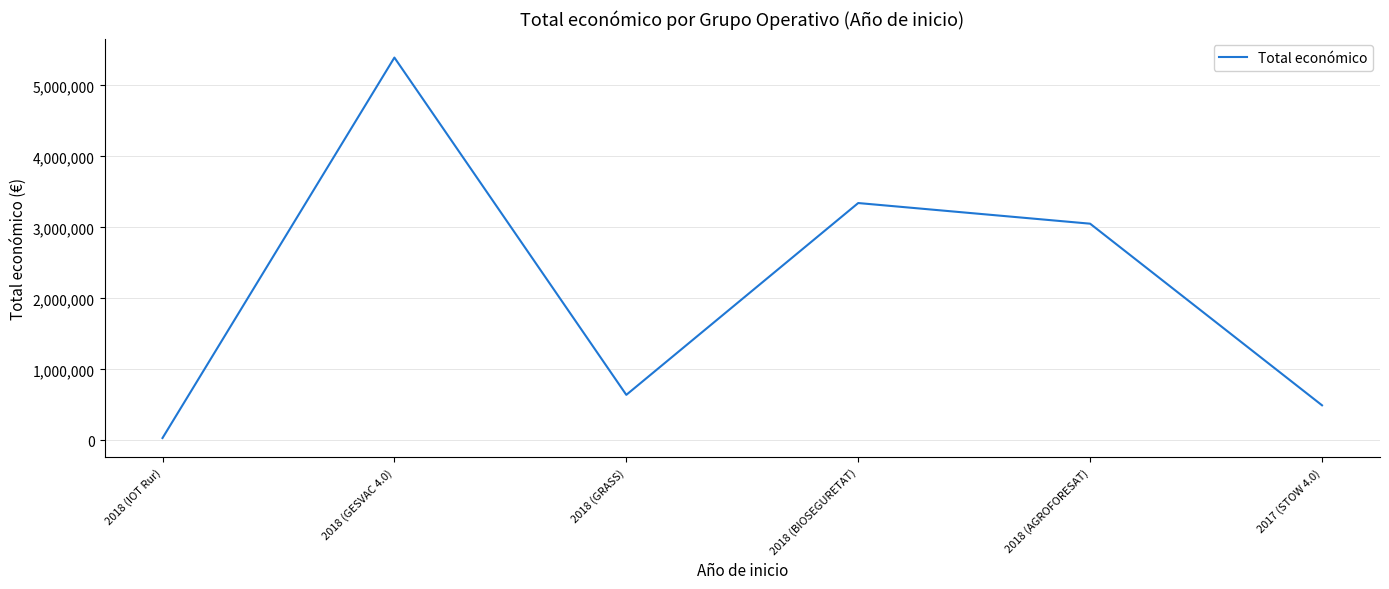

What is the minimum value shown in the chart?

33298